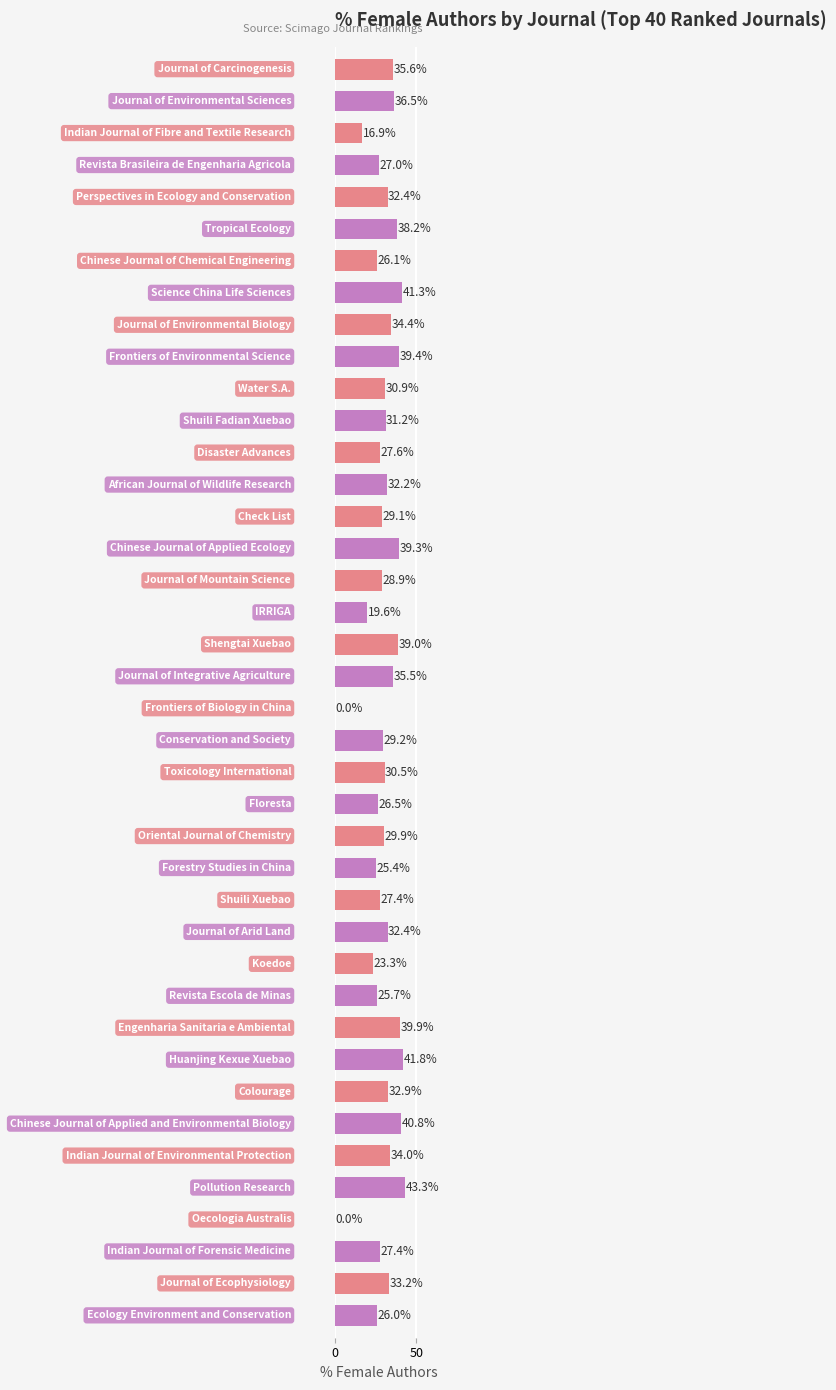

What is the sum of all values?

1210.7